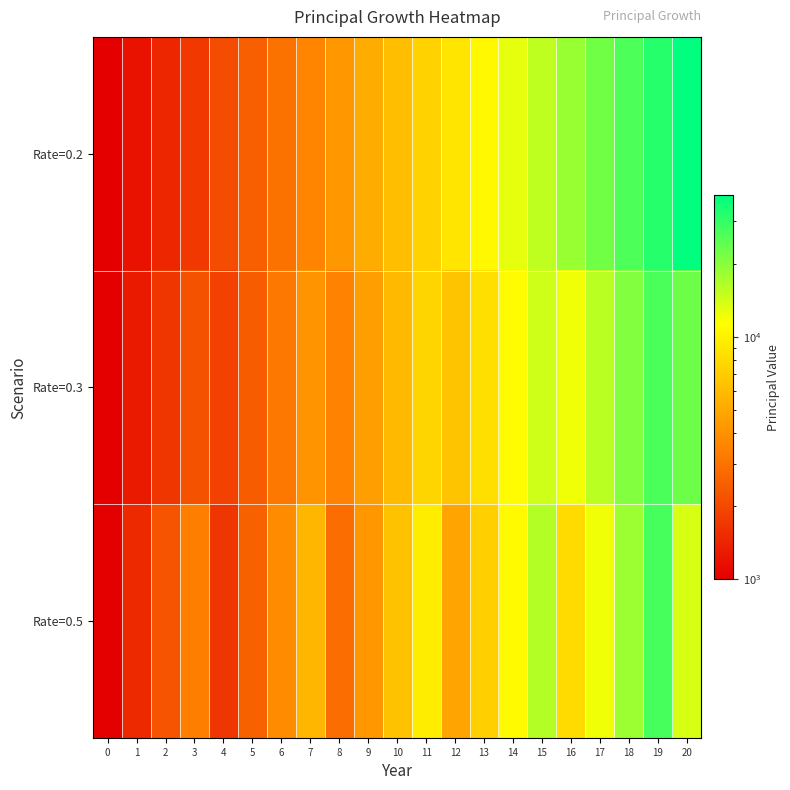

At how many categories does at least one series exceed 2482?

17